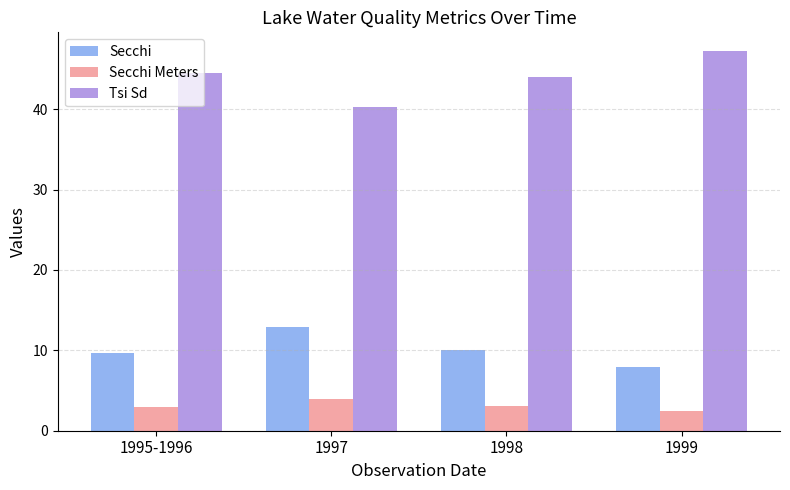

Does the chart contain any negative values?

No